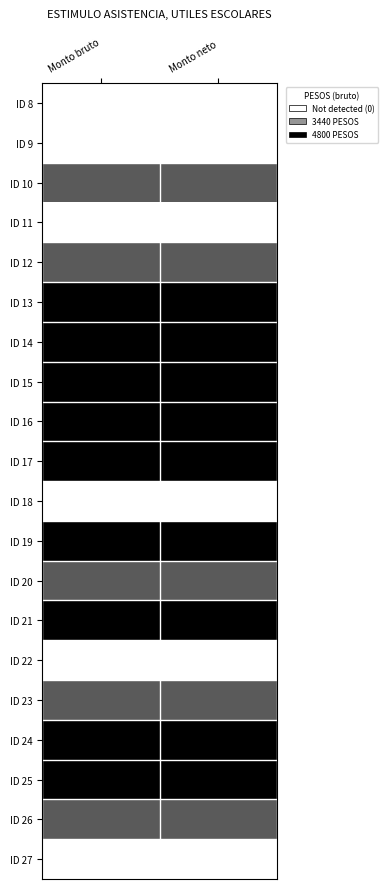

Which has a higher value, Monto bruto or Monto neto?

Monto bruto